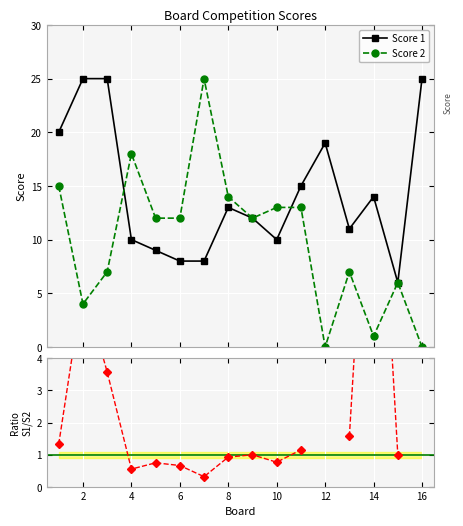

Which series has the largest total across all categories?

Score 1